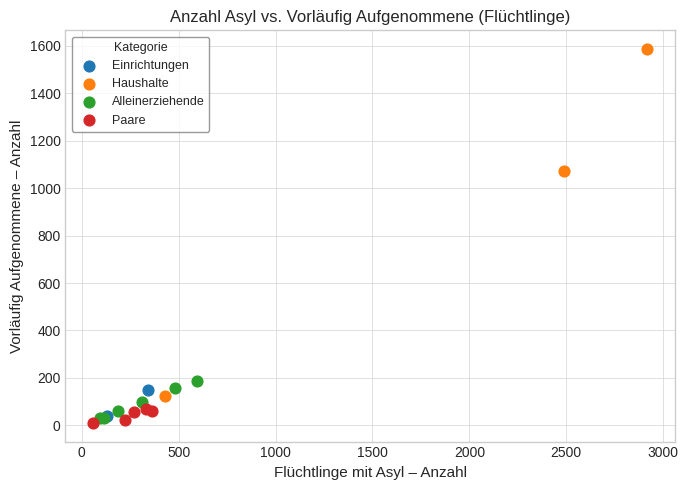

Which series has the widest spread of Y values?

Haushalte